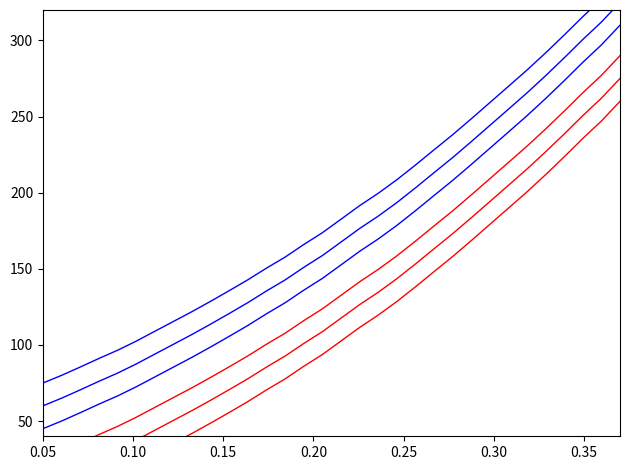

Rank the series by their average value, from lowest to highest.

Spectrum_red_3, Spectrum_red_2, Spectrum_red_1, Spectrum_blue_1, Spectrum_blue_2, Spectrum_blue_3